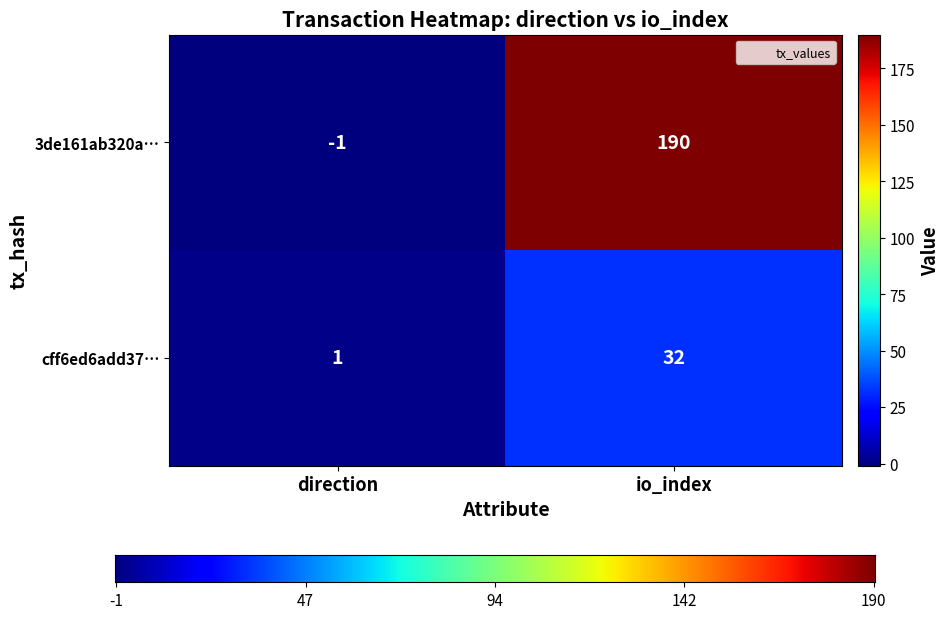

Rank the series by their average value, from highest to lowest.

3de161ab320a…, cff6ed6add37…